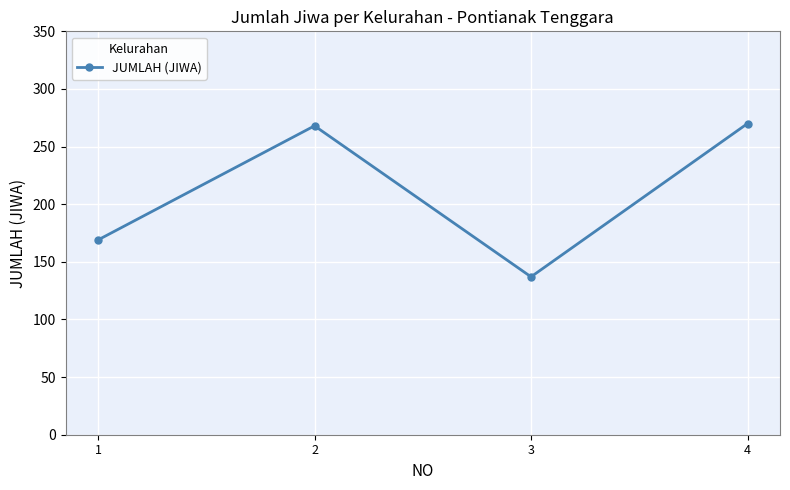

At which category does the chart reach its minimum across all series?

3